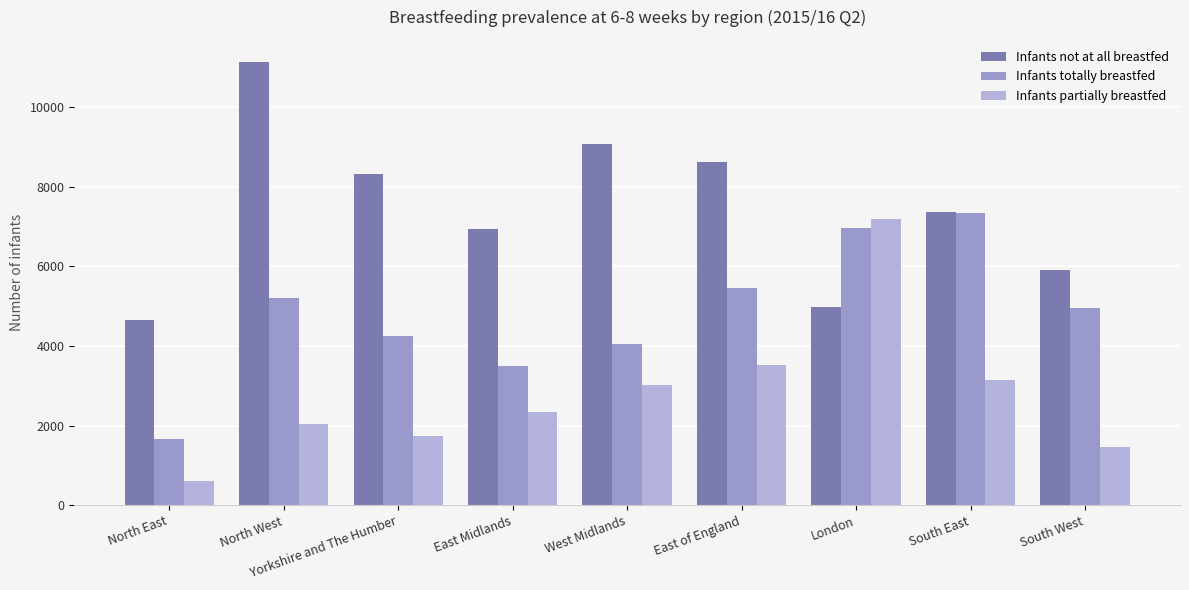

What is the maximum value for Infants not at all breastfed?

11130